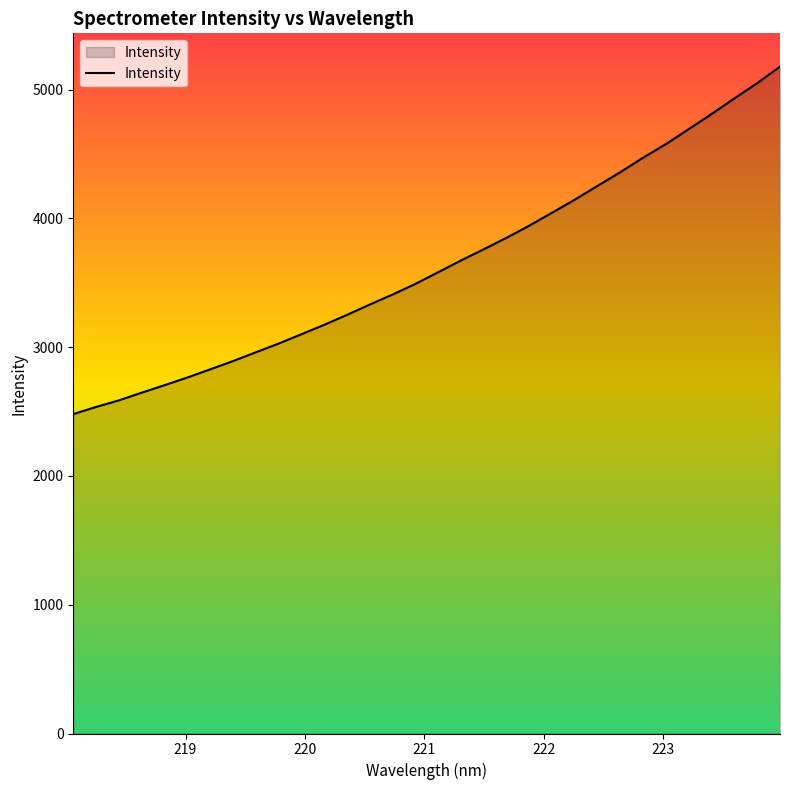

What is the difference between the second highest and second lowest values?

2515.0